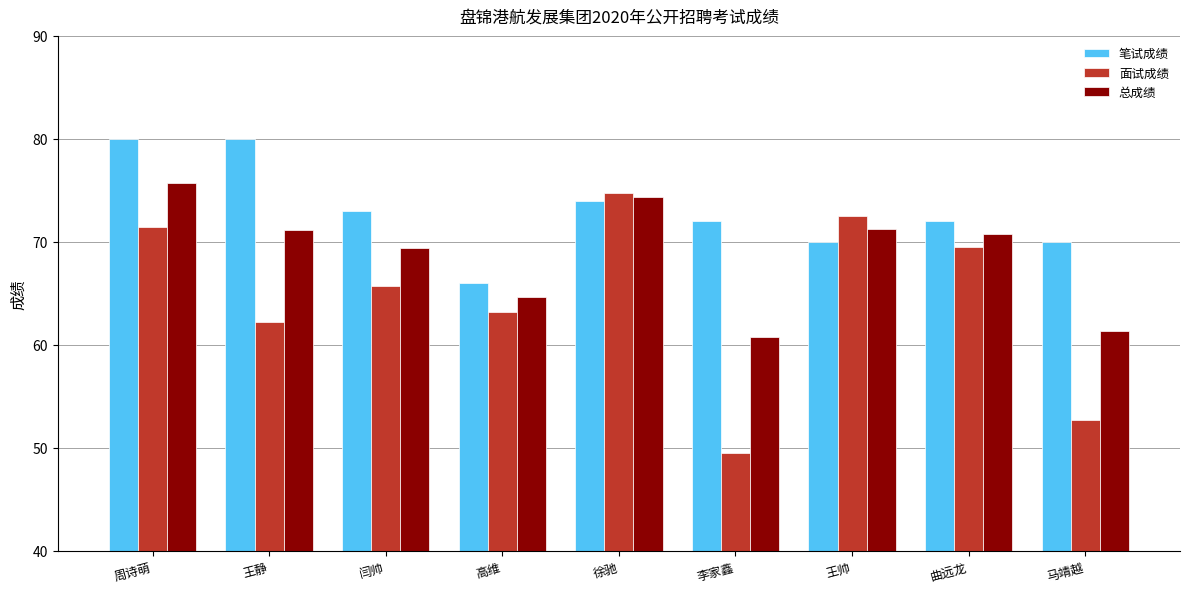

Rank the series by their average value, from lowest to highest.

面试成绩, 总成绩, 笔试成绩